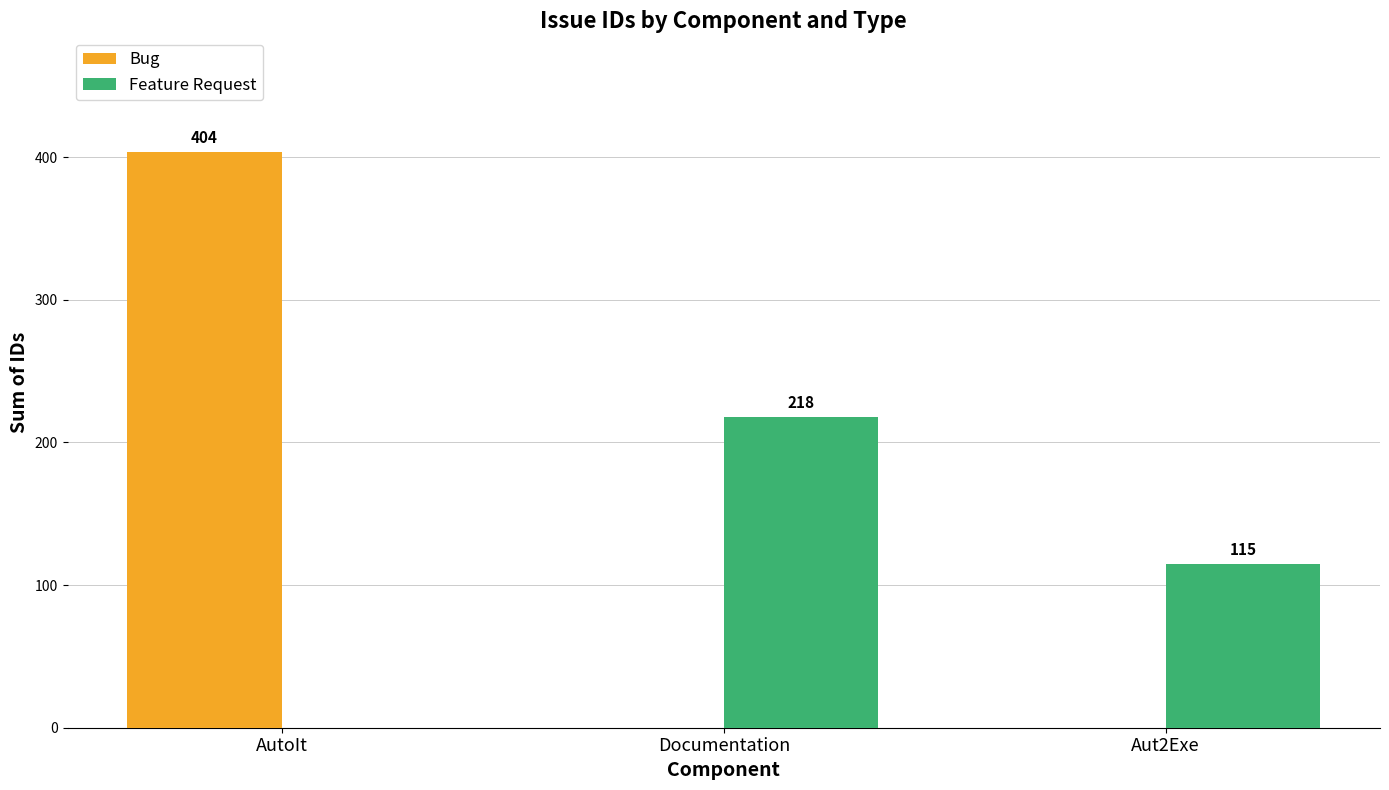

The value of Bug at Documentation is 0. True or false?

True